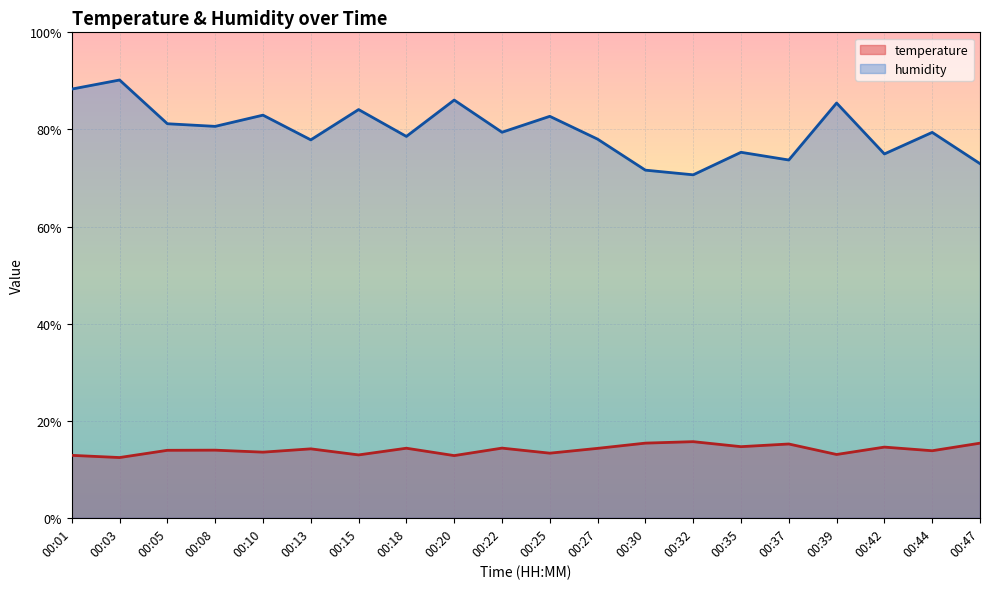

Which series has the widest spread of values?

humidity